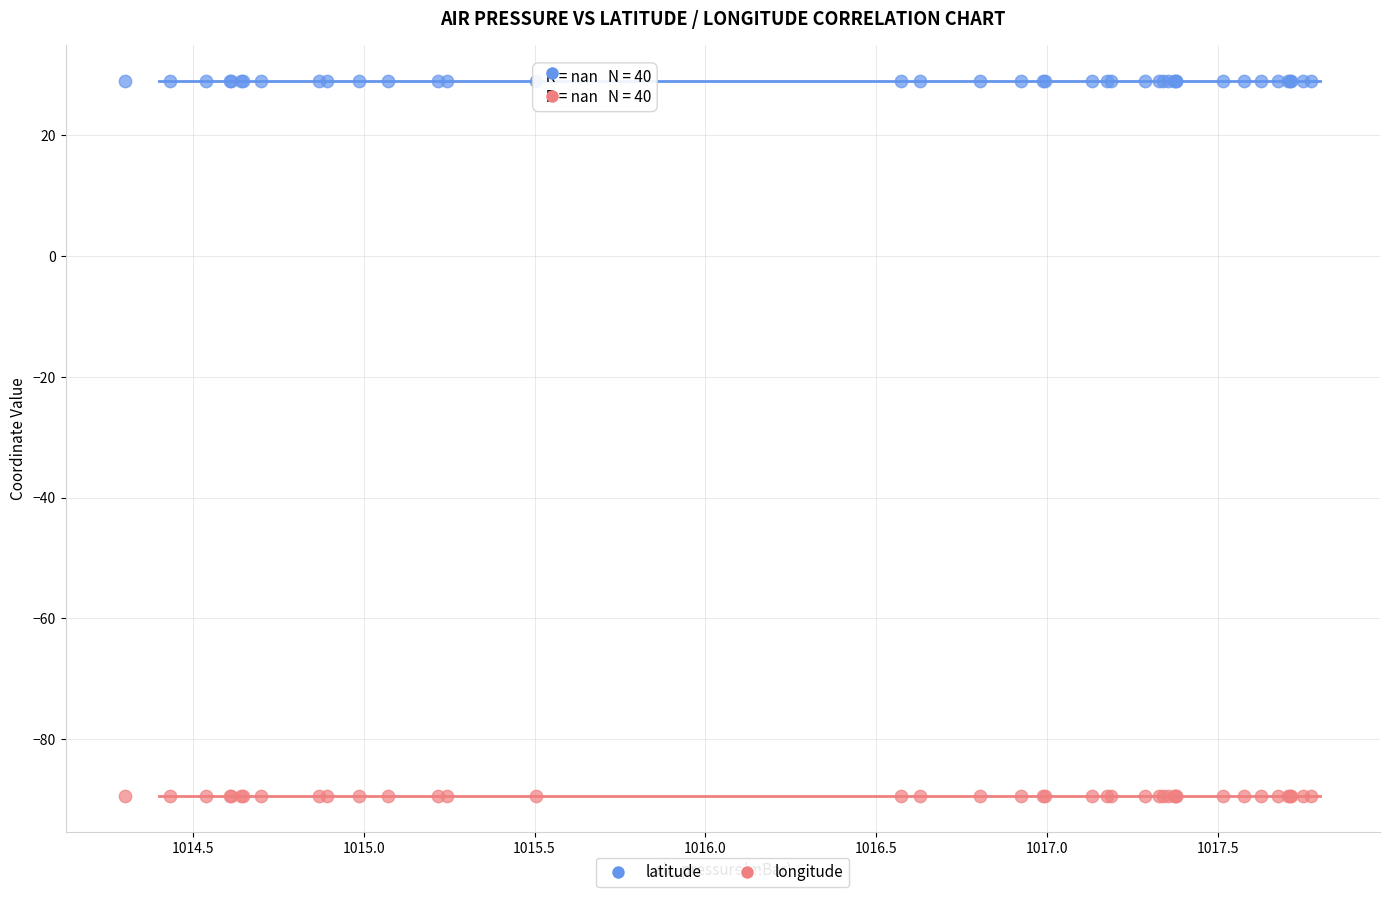

Which series contains the highest Y value?

latitude